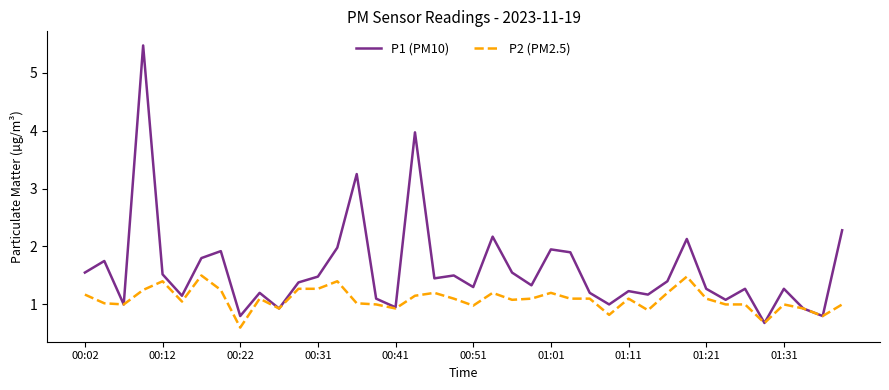

Is this an area chart (filled region under the line)?

No